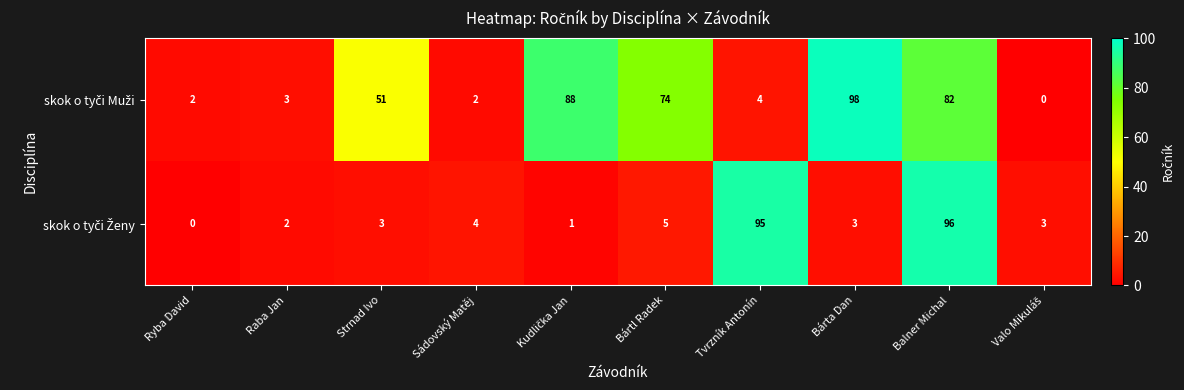

At which category is the sum across all series the highest?

Balner Michal